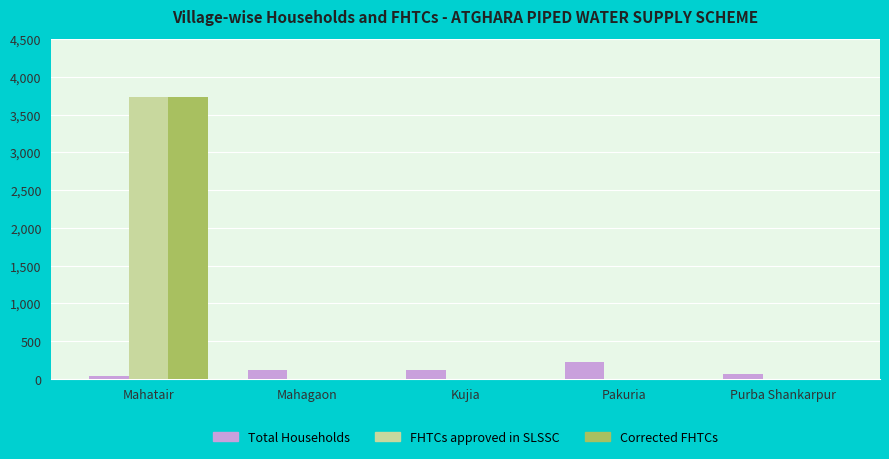

What is the total value across all series at Kujia?

125